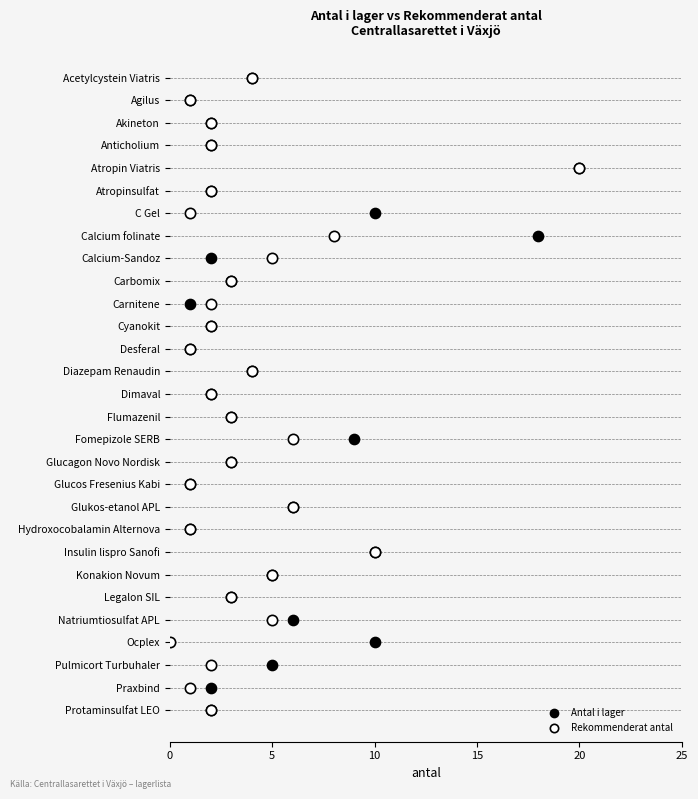

What are all the series names shown in the legend?

Antal i lager, Rekommenderat antal